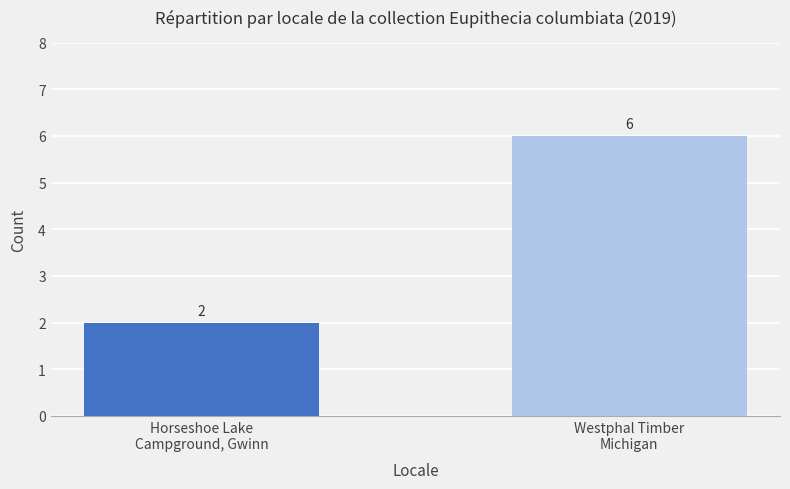

List the labels in order of value, largest first.

Westphal Timber
Michigan, Horseshoe Lake
Campground, Gwinn